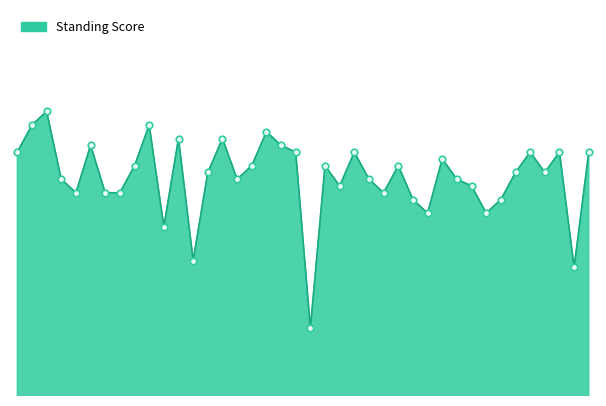

Does the chart have visible grid lines?

No